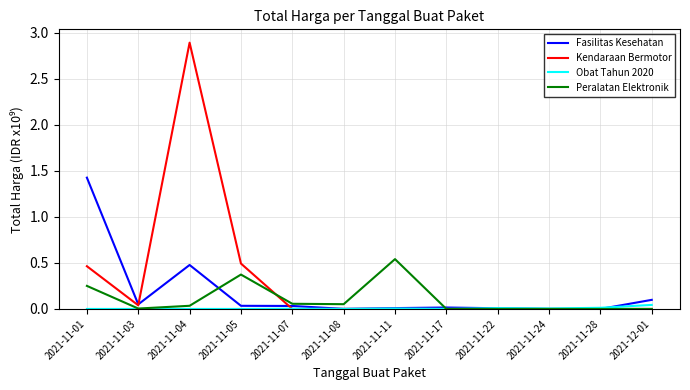

Which series has the largest range (max minus min)?

Kendaraan Bermotor